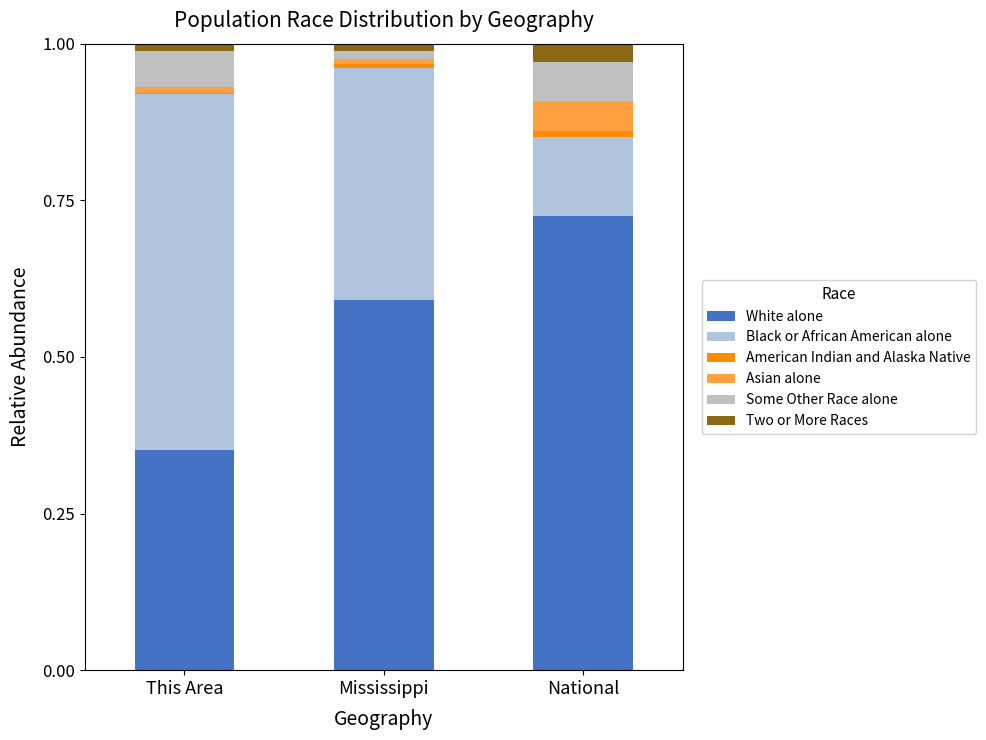

How many distinct data groups are displayed?

6